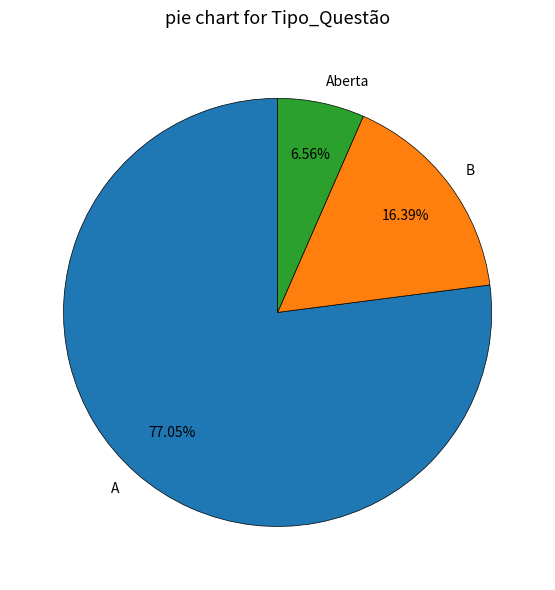

To the nearest percent, what portion does B represent?

16%